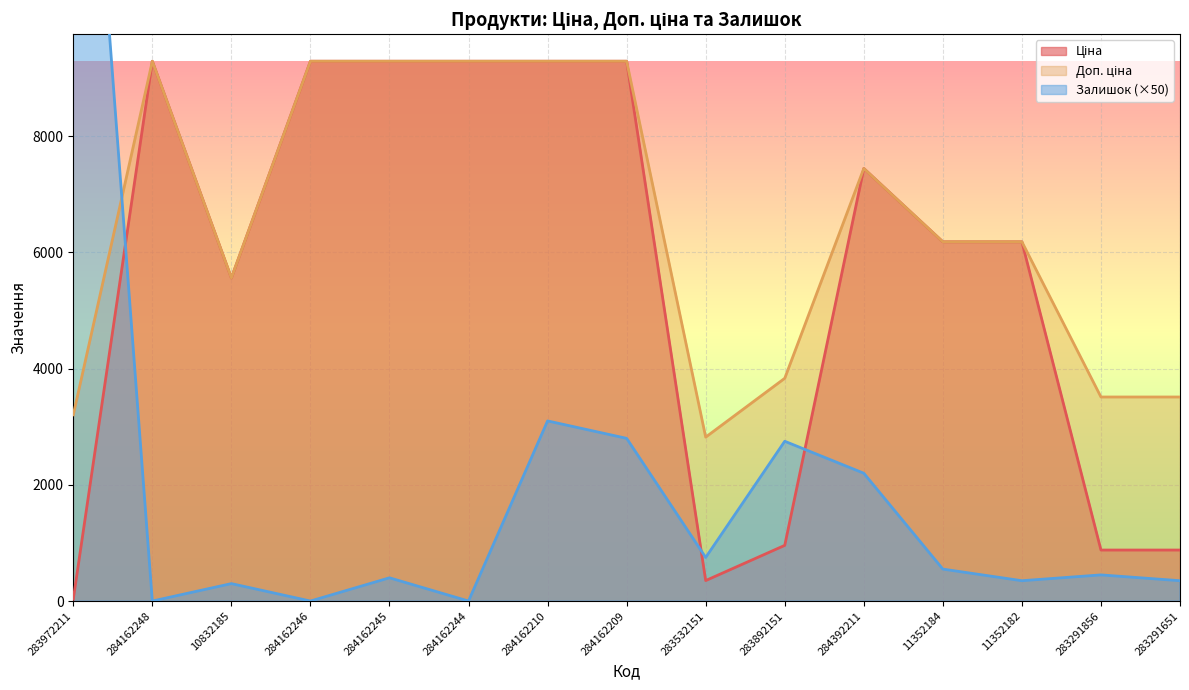

Is it true that Доп. ціна equals 6182.6 at 11352182?

True